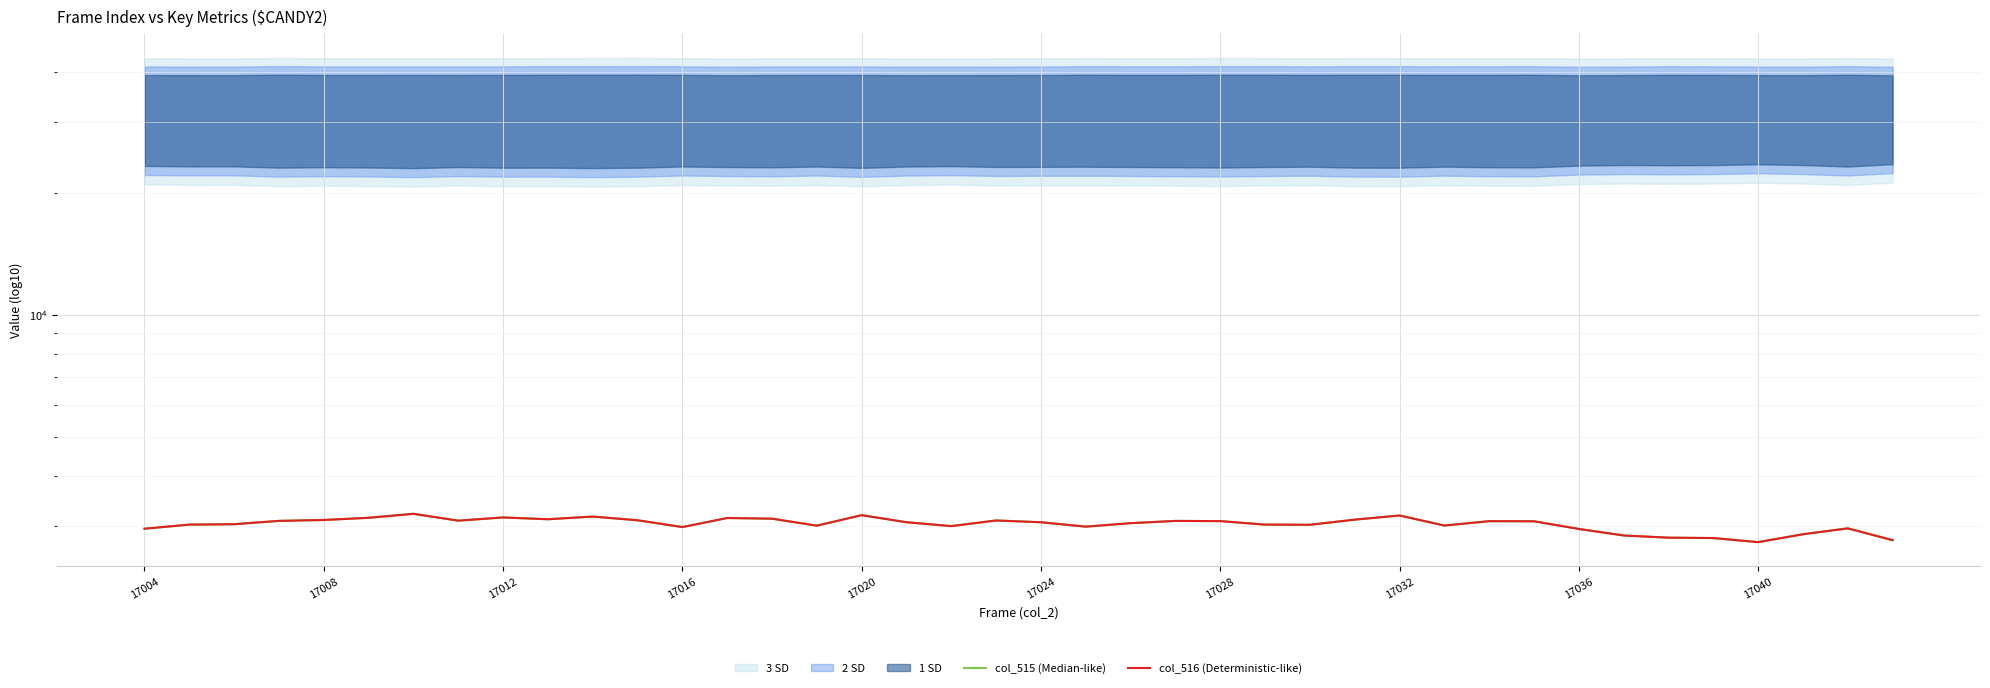

What is the average value of the col_516 (Deterministic-like) series?

3036